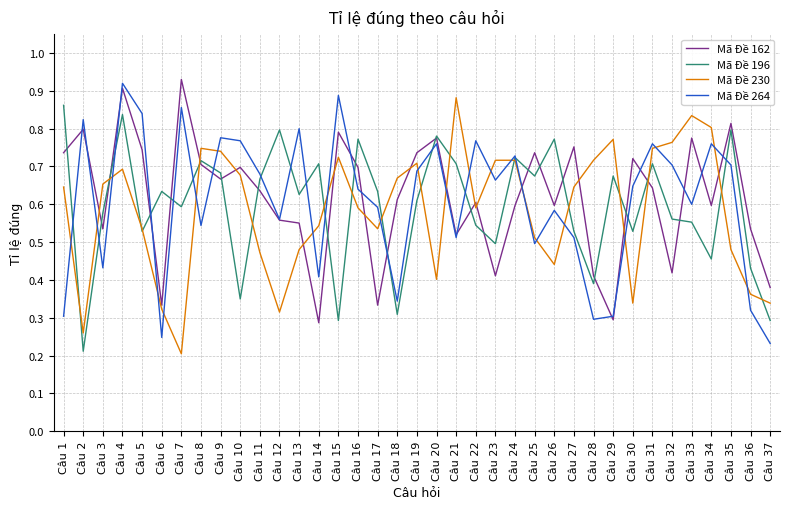

How many Mã Đề 230 values are between 0 and 1?

37